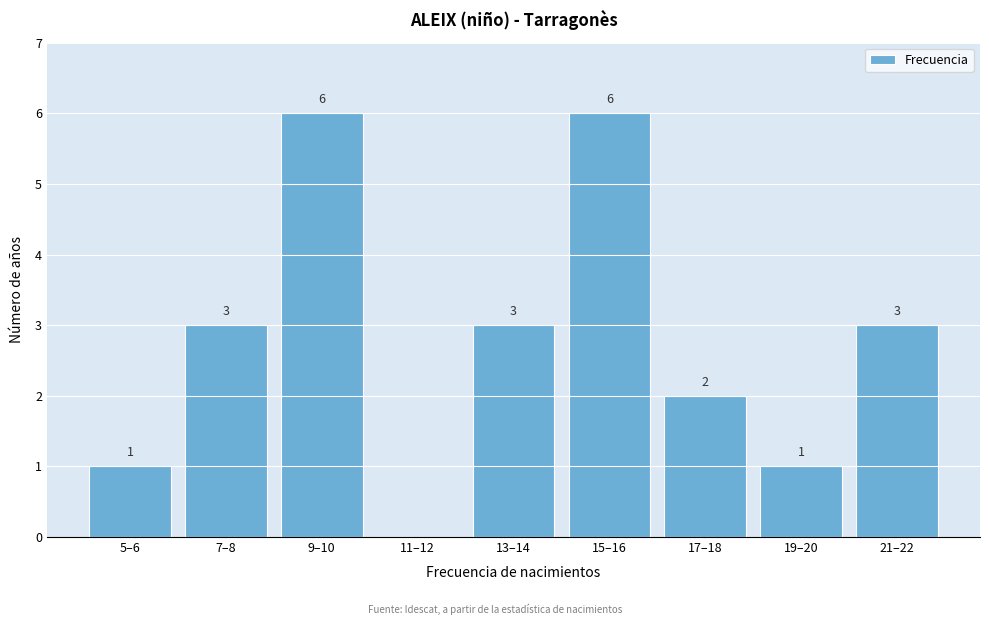

Reading left to right, extract all data points from this chart.

5–6=1	7–8=3	9–10=6	11–12=0	13–14=3	15–16=6	17–18=2	19–20=1	21–22=3